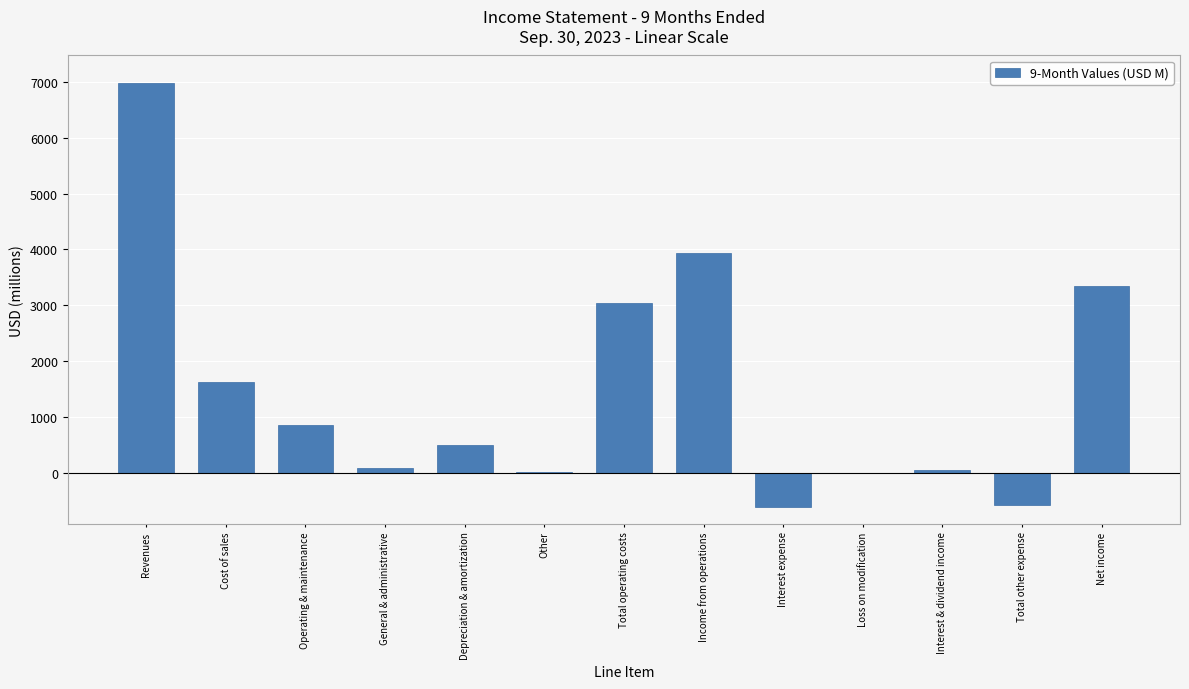

What is the sum of the values at Net income and Revenues?

10326